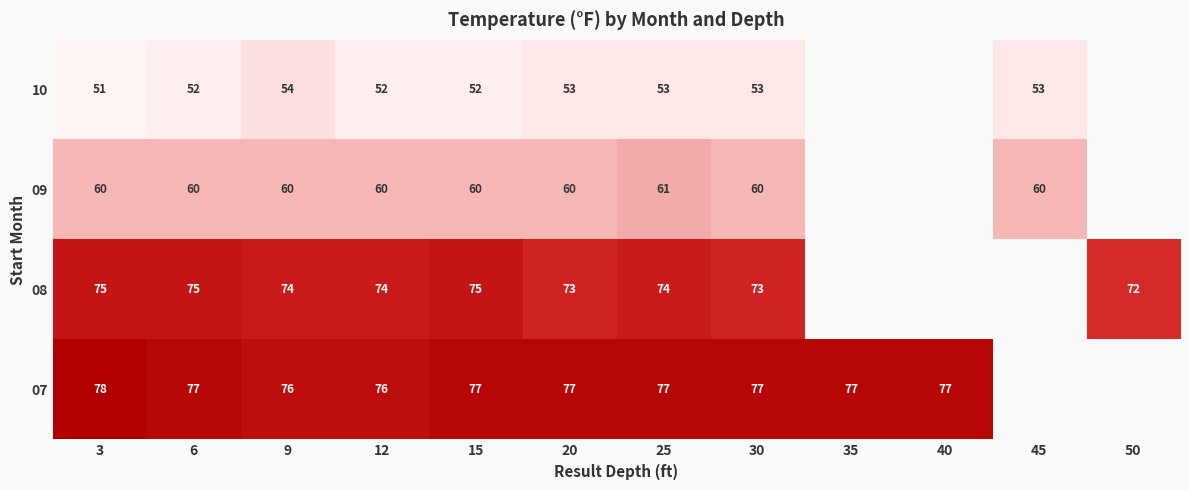

The value of 10 at 6 is 52. True or false?

True